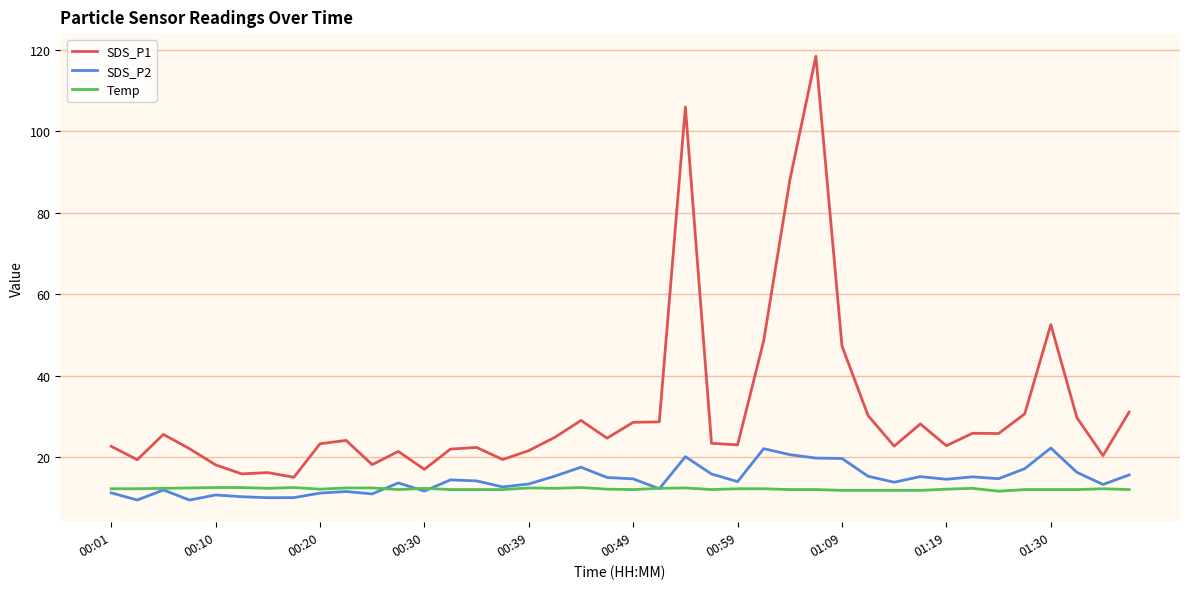

At how many categories does at least one series exceed 66?

3